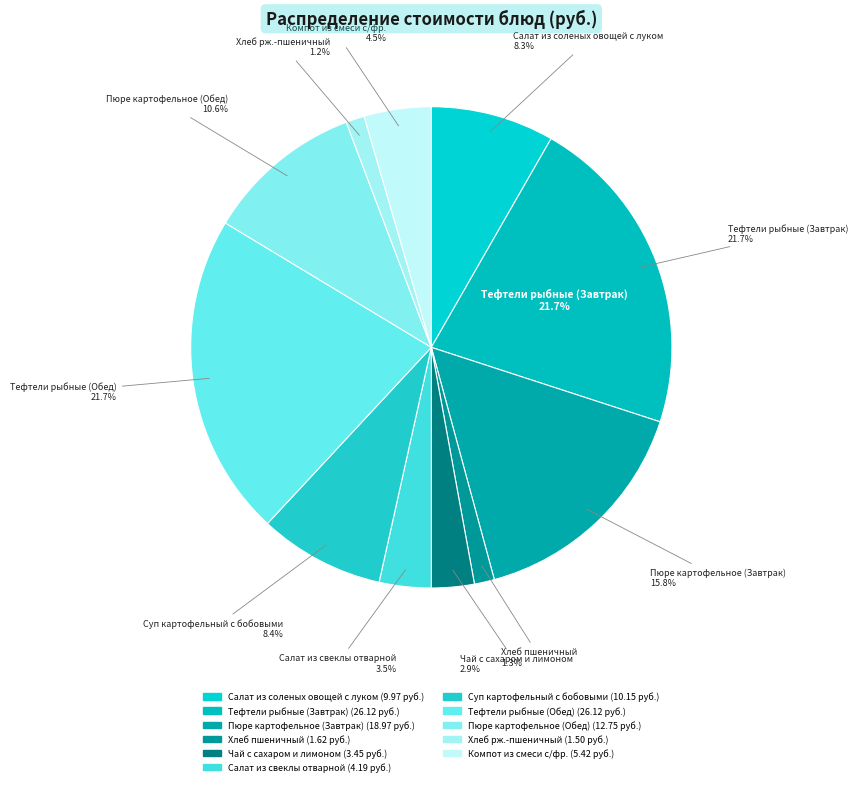

To the nearest percent, what percentage of the pie is Хлеб рж.-пшеничный?

1%